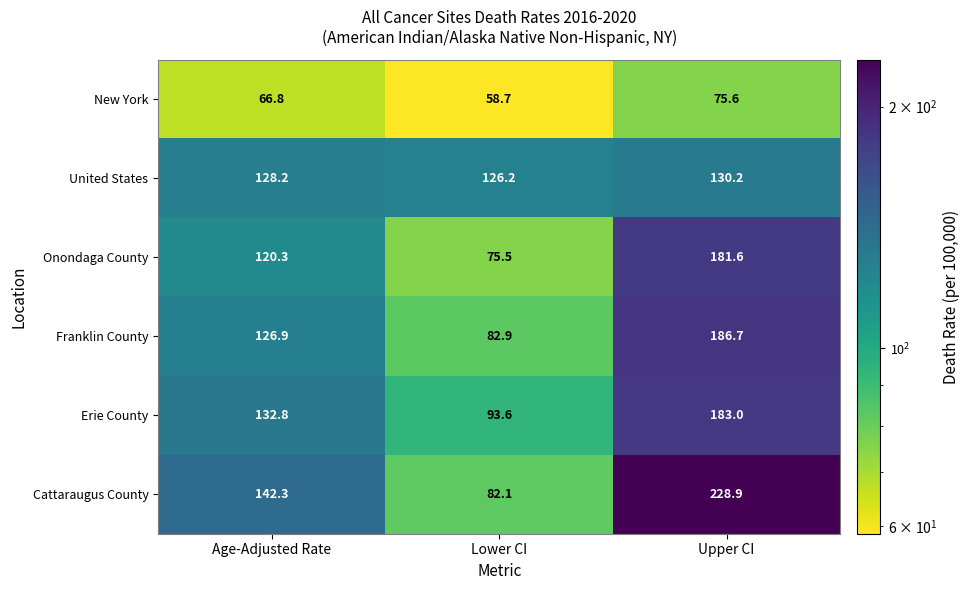

What is the average value of the Franklin County series?

132.2